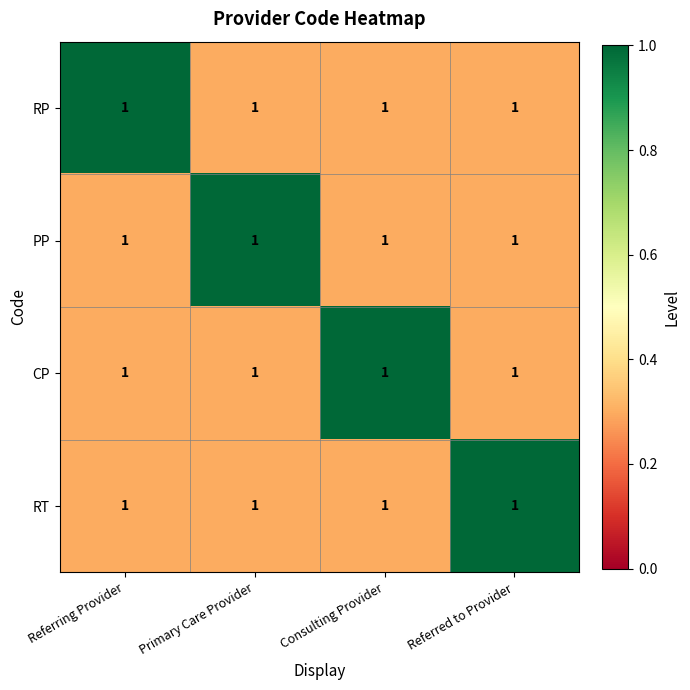

Rank the series at Primary Care Provider from highest to lowest value.

PP, RP, CP, RT